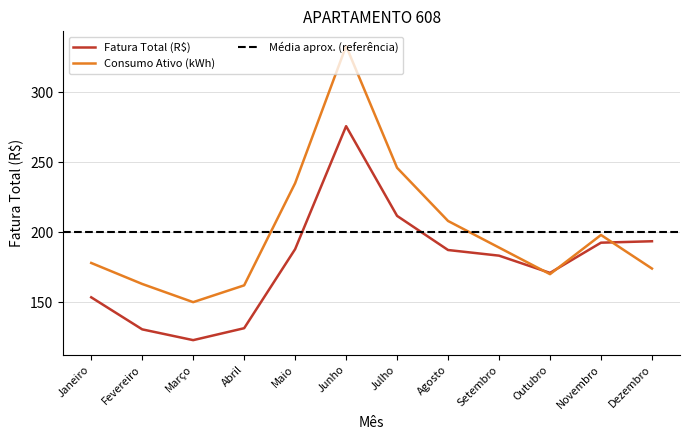

Where is Consumo Ativo (kWh) nearest to the value 241?

Julho